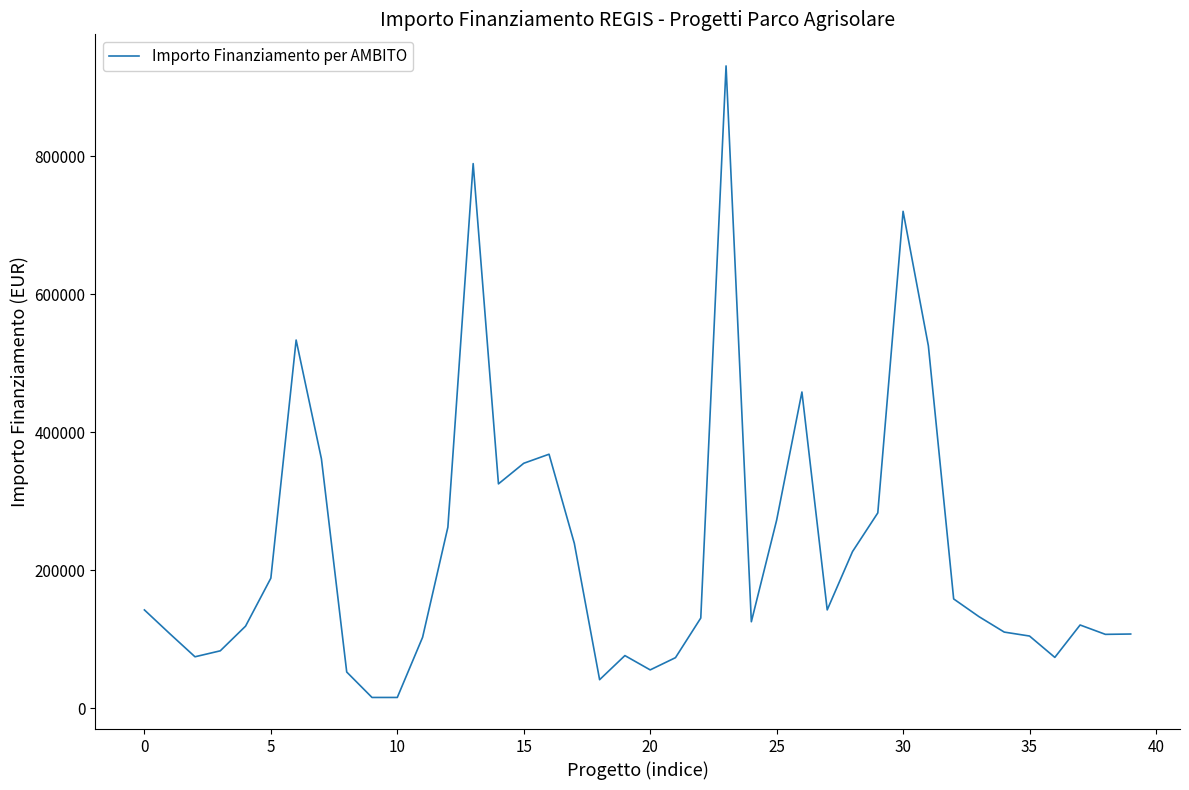

What is the maximum value shown in the chart?

930869.5